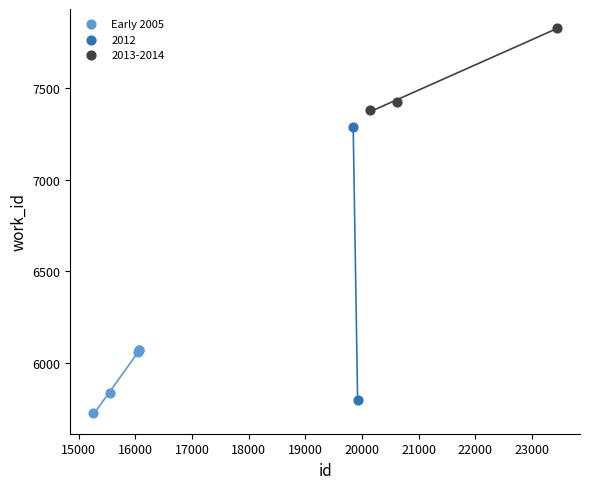

What are all the series names shown in the legend?

Early 2005, 2012, 2013-2014